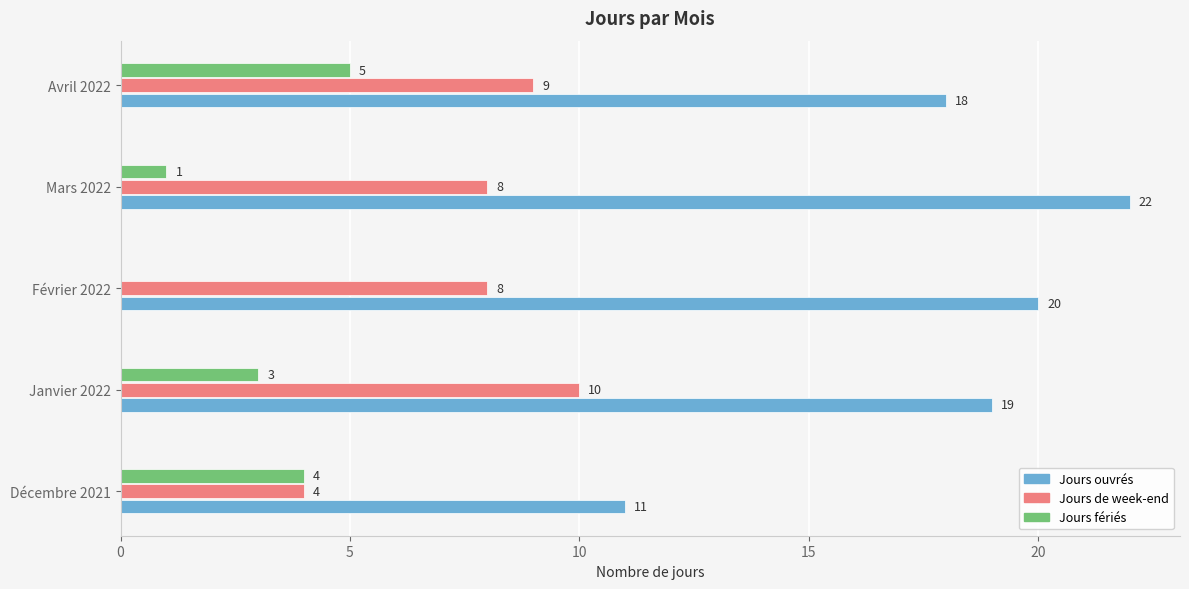

What is the average value of the Jours de week-end series?

8